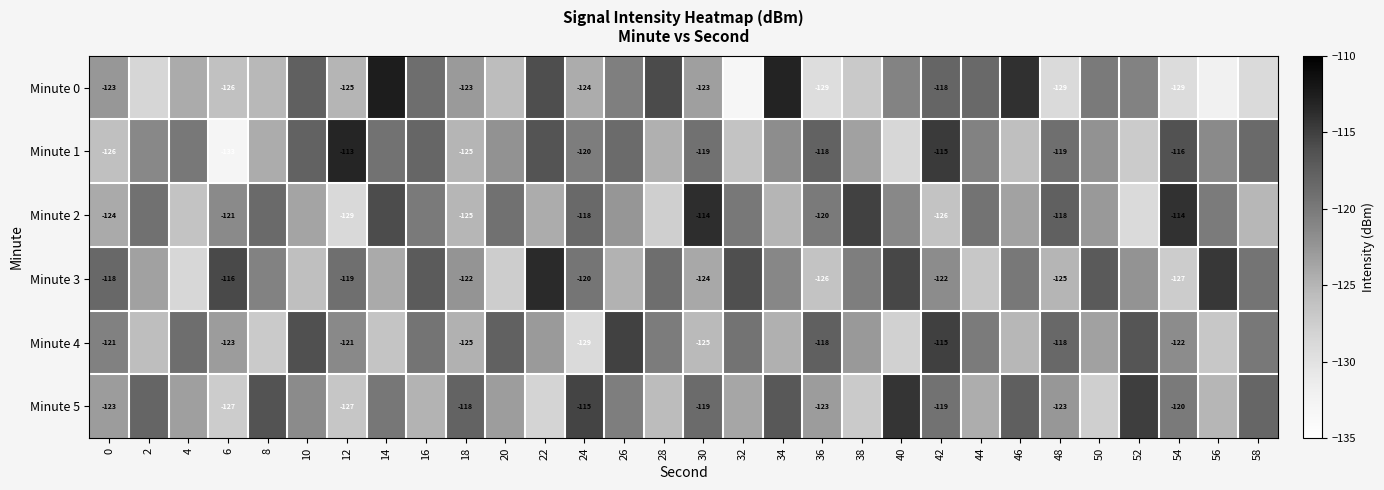

Is the value of Minute 3 at 8 greater than the value of Minute 2 at 42?

Yes